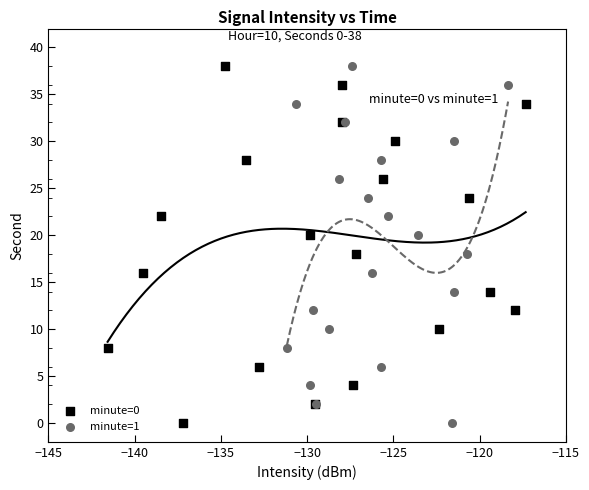

What are all the series names shown in the legend?

minute=0, minute=1